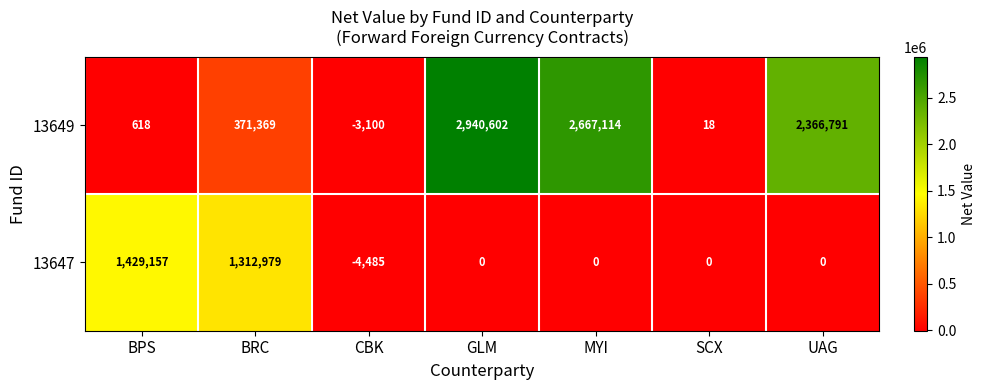

How many series are shown in this chart?

2